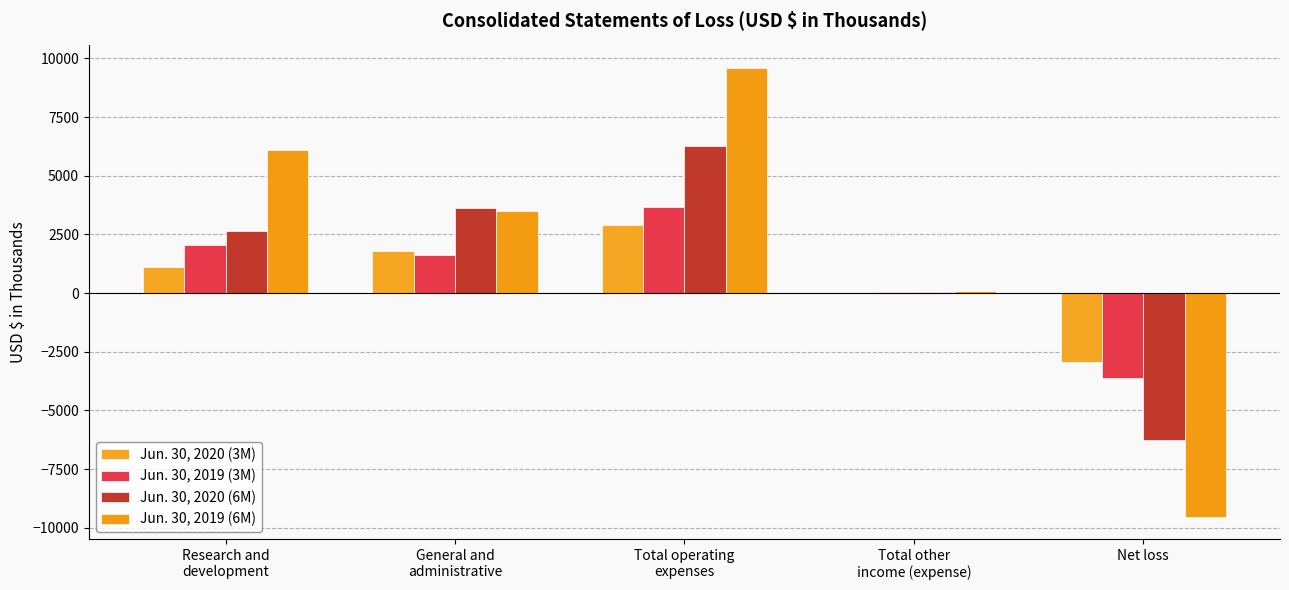

At which category does the chart reach its minimum across all series?

Net loss